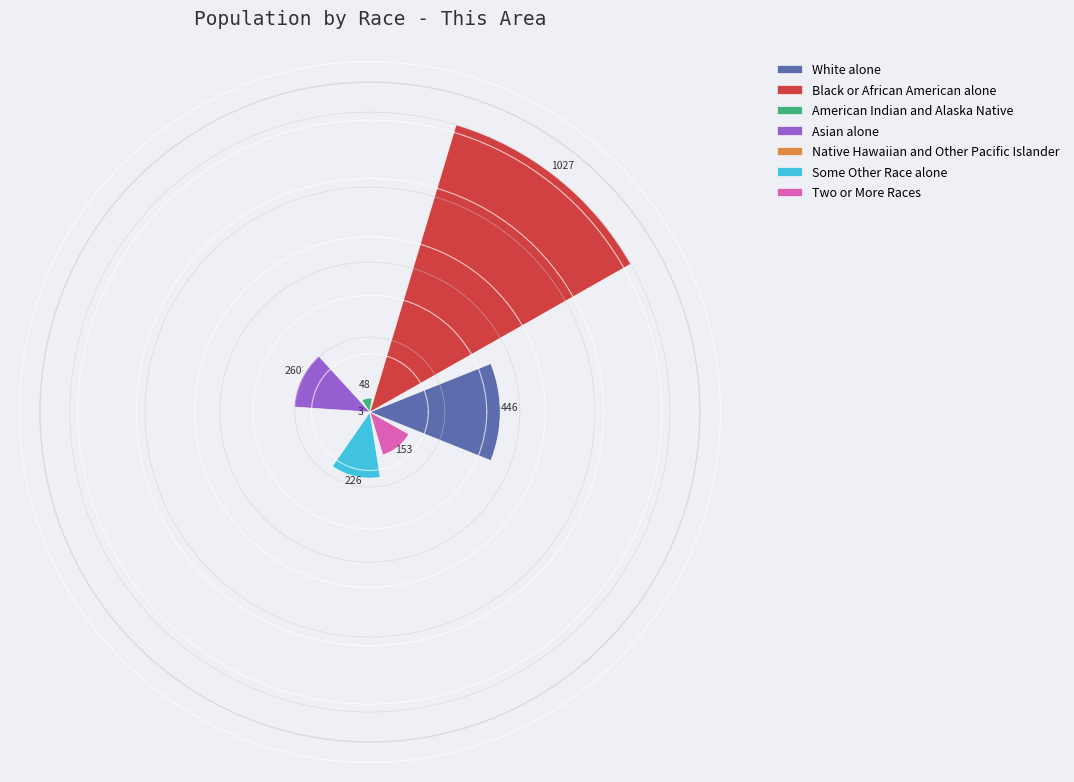

What is the maximum value shown in the chart?

1027